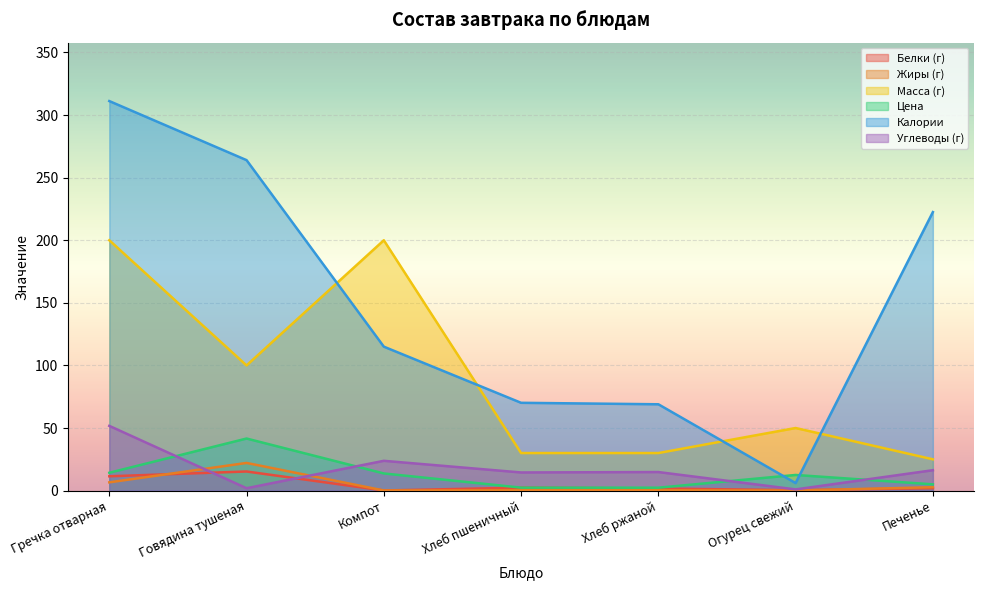

What is the minimum value for Масса (г)?

25.0